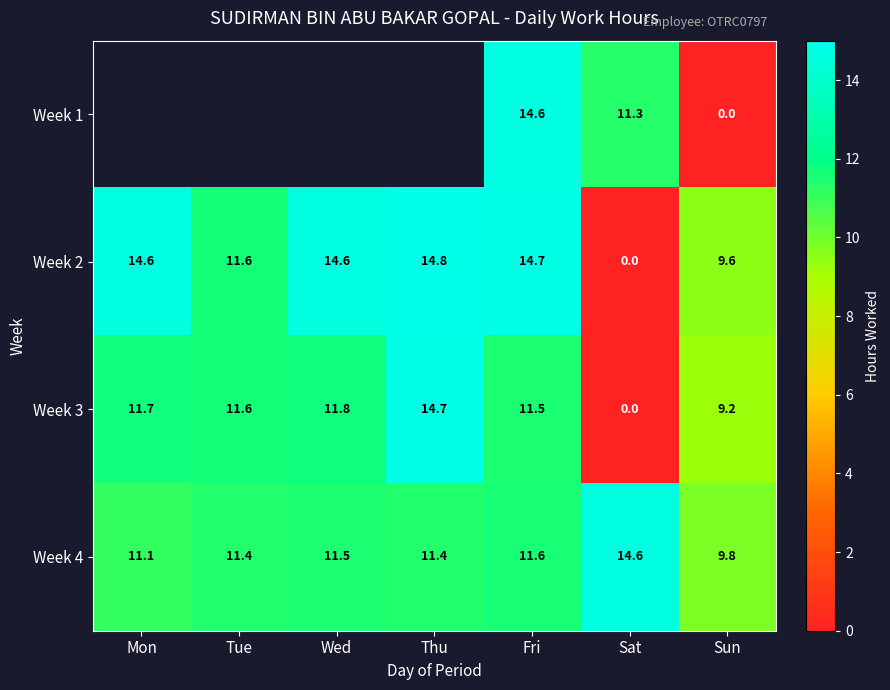

Is the value of Week 4 at Sat greater than the value of Week 2 at Sat?

Yes